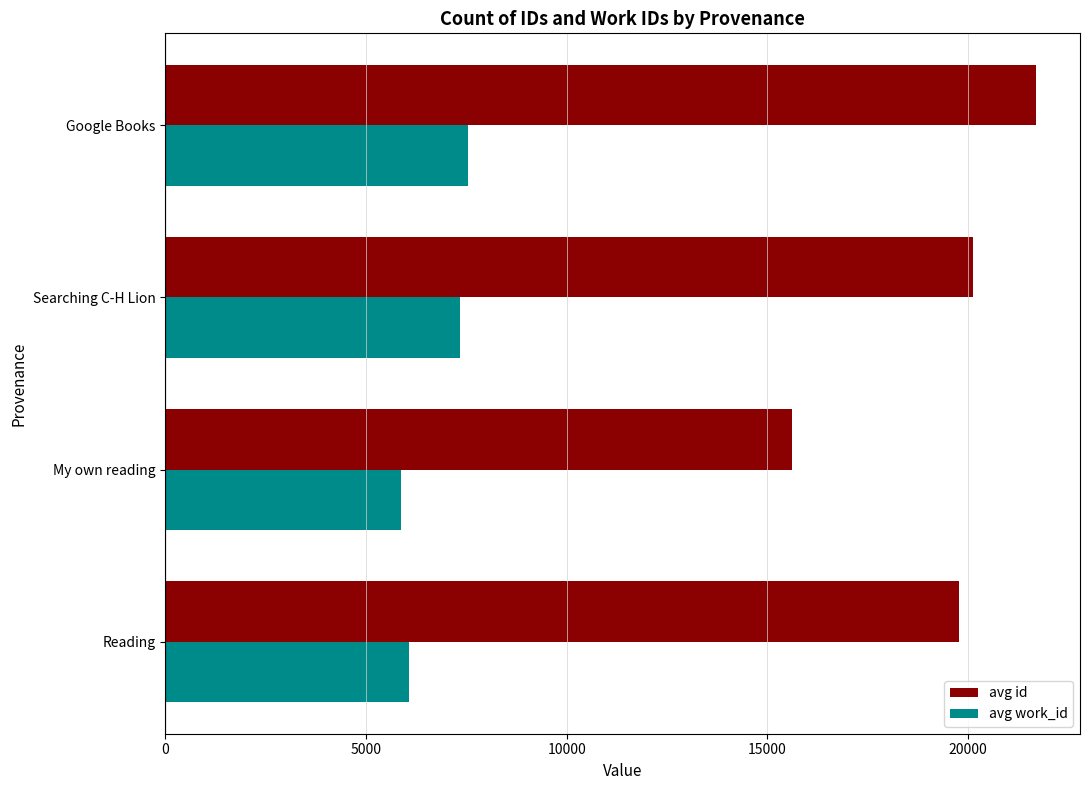

At which category is the sum across all series the highest?

Google Books